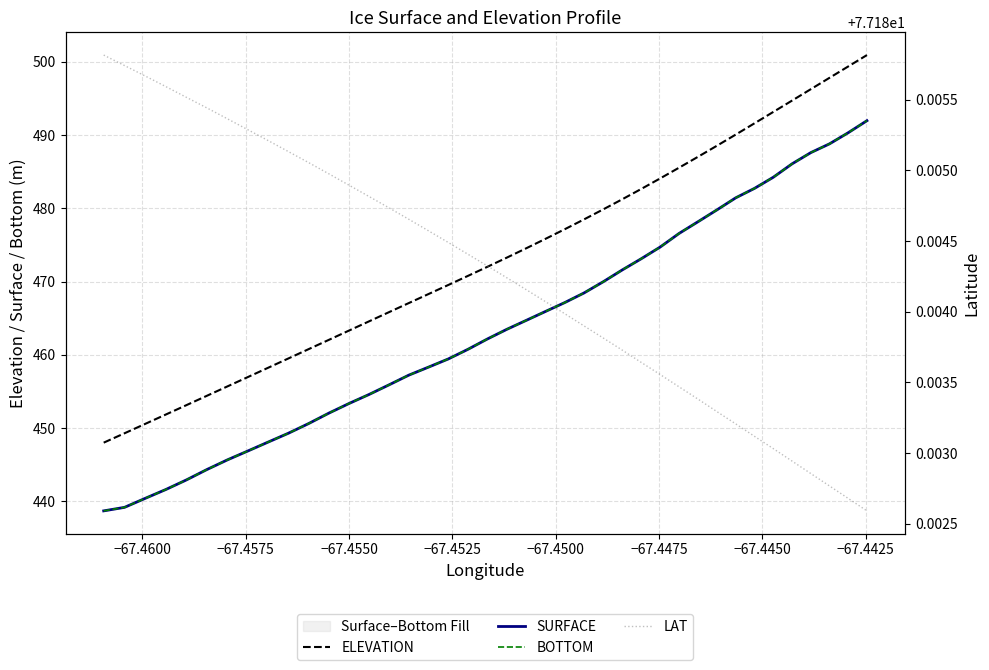

Count the number of categories in the chart.

40